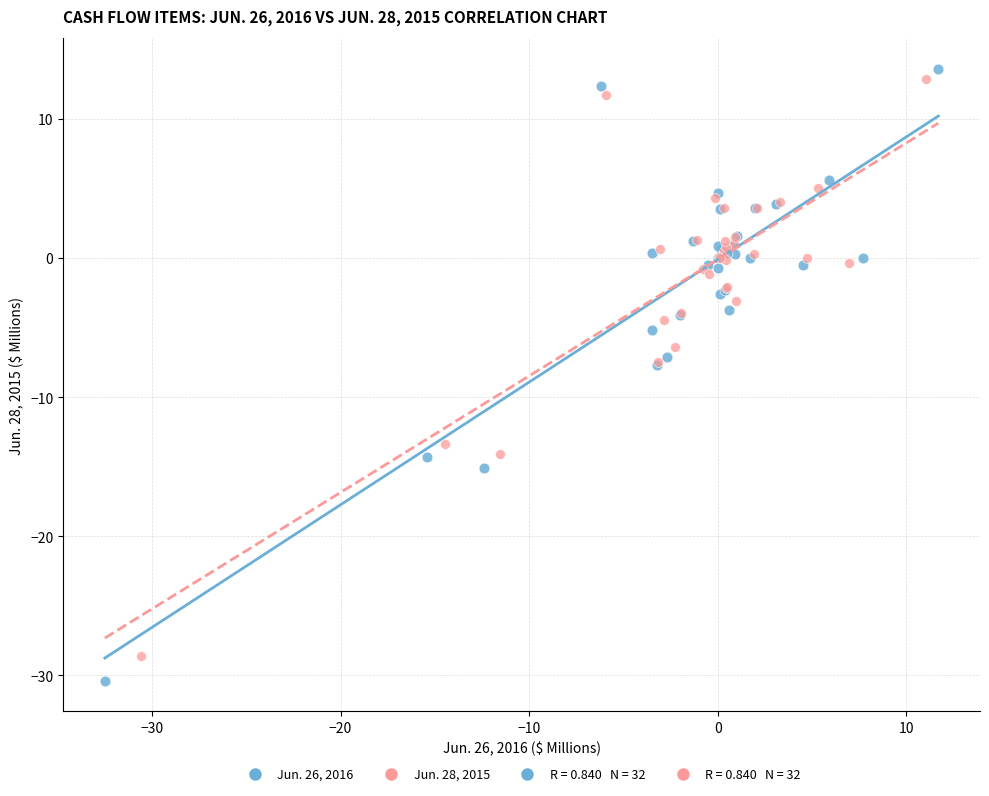

Which series has the largest Y range (max minus min)?

Jun. 26, 2016